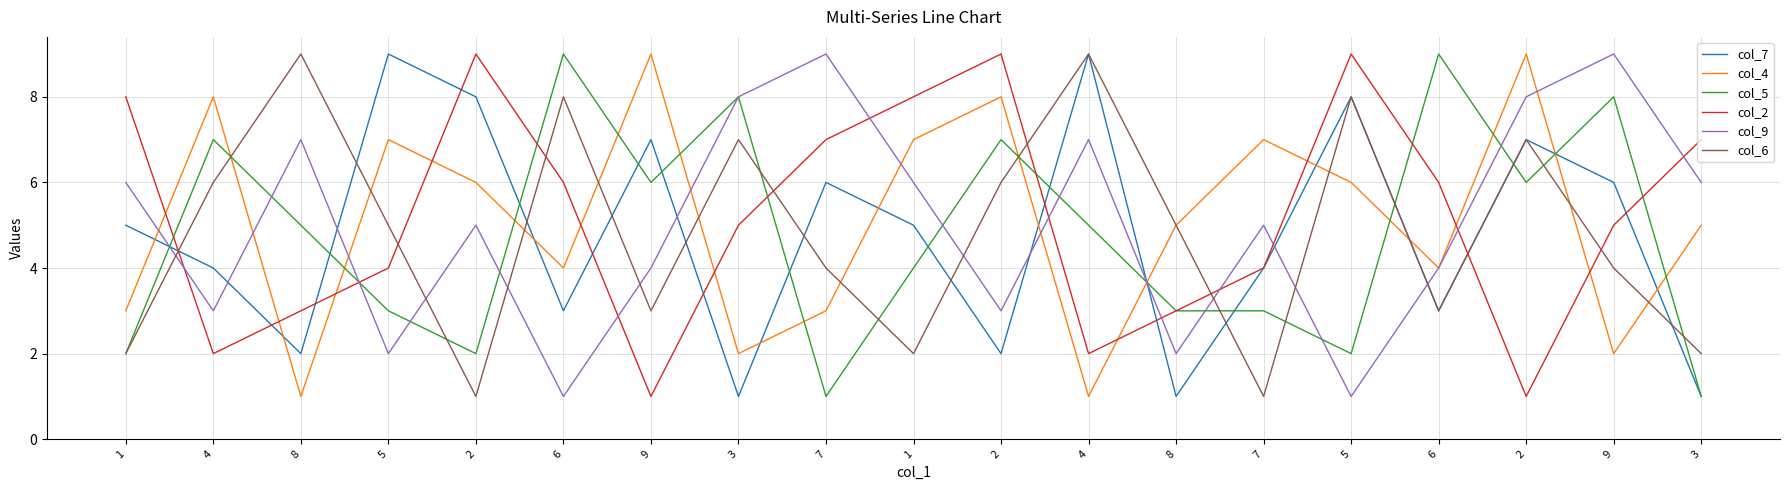

Reading left to right, list all the values displayed in this chart.

col_7: 1=5	4=4	8=2	5=9	2=8	6=3	9=7	3=1	7=6	1=5	2=2	4=9	8=1	7=4	5=8	6=3	2=7	9=6	3=1
col_4: 1=3	4=8	8=1	5=7	2=6	6=4	9=9	3=2	7=3	1=7	2=8	4=1	8=5	7=7	5=6	6=4	2=9	9=2	3=5
col_5: 1=2	4=7	8=5	5=3	2=2	6=9	9=6	3=8	7=1	1=4	2=7	4=5	8=3	7=3	5=2	6=9	2=6	9=8	3=1
col_2: 1=8	4=2	8=3	5=4	2=9	6=6	9=1	3=5	7=7	1=8	2=9	4=2	8=3	7=4	5=9	6=6	2=1	9=5	3=7
col_9: 1=6	4=3	8=7	5=2	2=5	6=1	9=4	3=8	7=9	1=6	2=3	4=7	8=2	7=5	5=1	6=4	2=8	9=9	3=6
col_6: 1=2	4=6	8=9	5=5	2=1	6=8	9=3	3=7	7=4	1=2	2=6	4=9	8=5	7=1	5=8	6=3	2=7	9=4	3=2